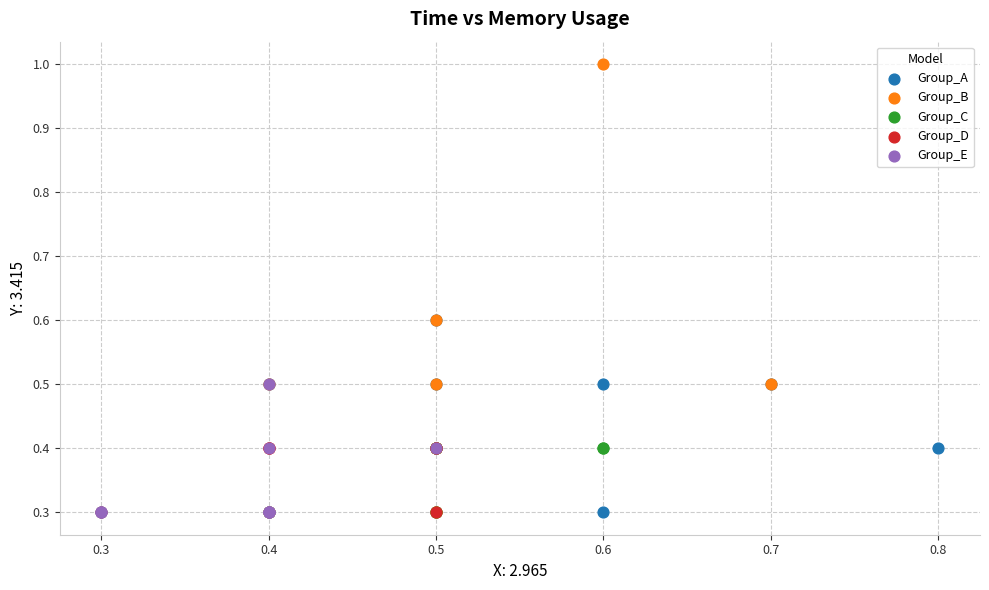

Which series contains the highest Y value?

Group_B